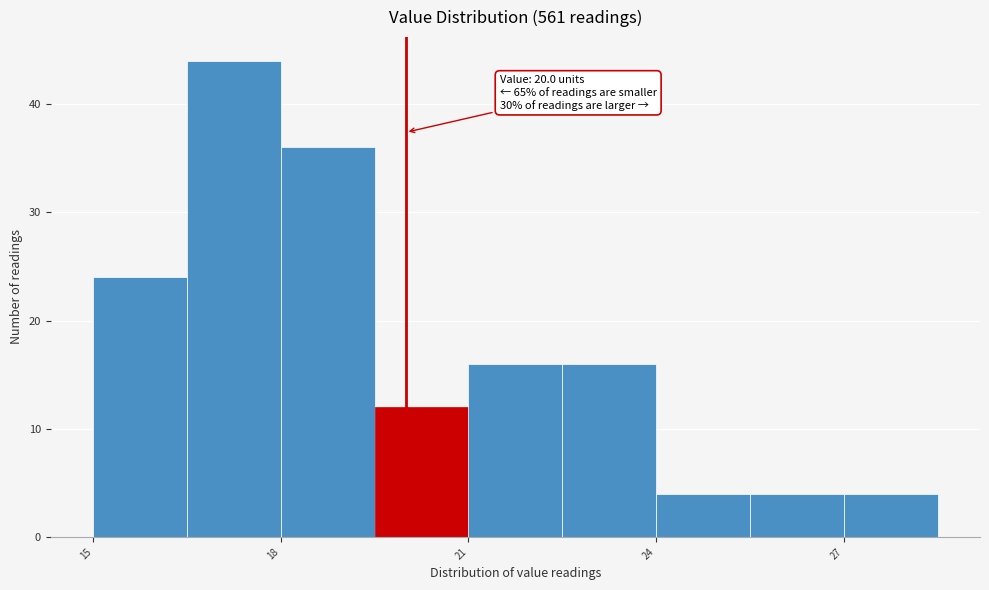

Read against the x-axis, roughly where is the centre of the tallest bar?

17.5